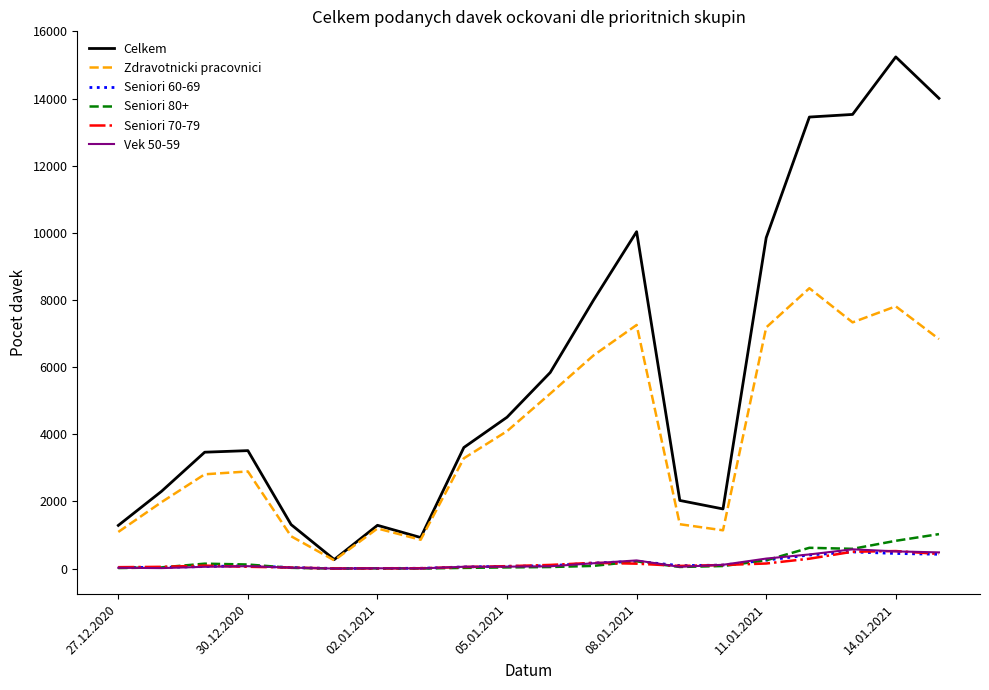

True or false: Zdravotnicki pracovnici has more than 1 points higher than both neighbors.

True